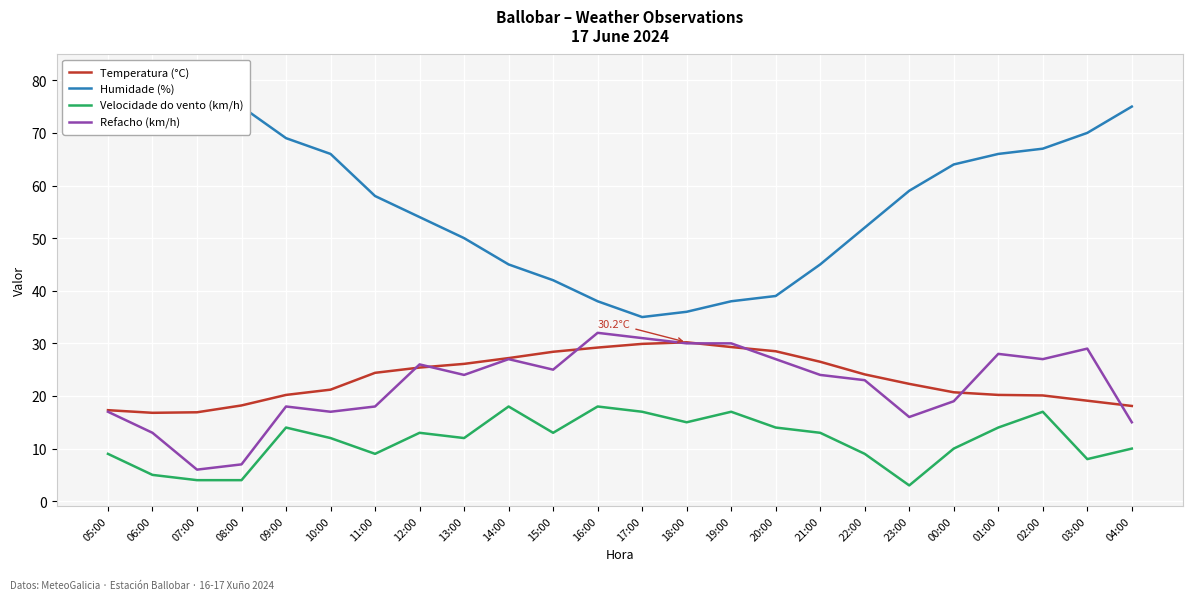

What is the value of the Humidade (%) point at the 6th from the left?

66.0